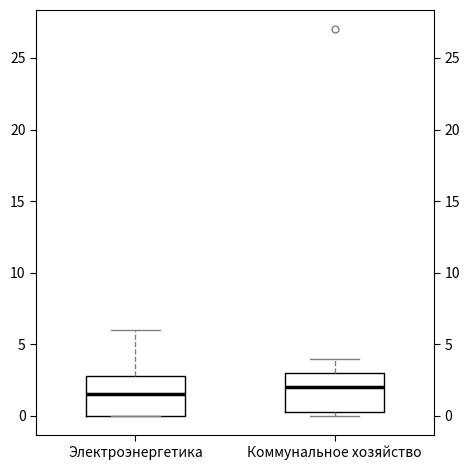

Reading left to right, transcribe this box plot: for each box, give where its median line is, the range the box spans, and where its two whiskers end, as read against the y-axis. The values are not printed on the chart, so give them approximately, as read against the axis.

Электроэнергетика: median 1.5, box 0.0 to 3.0, whiskers 0.0 to 6.0
Коммунальное хозяйство: median 2.0, box 0.5 to 3.0, whiskers 0.0 to 4.0